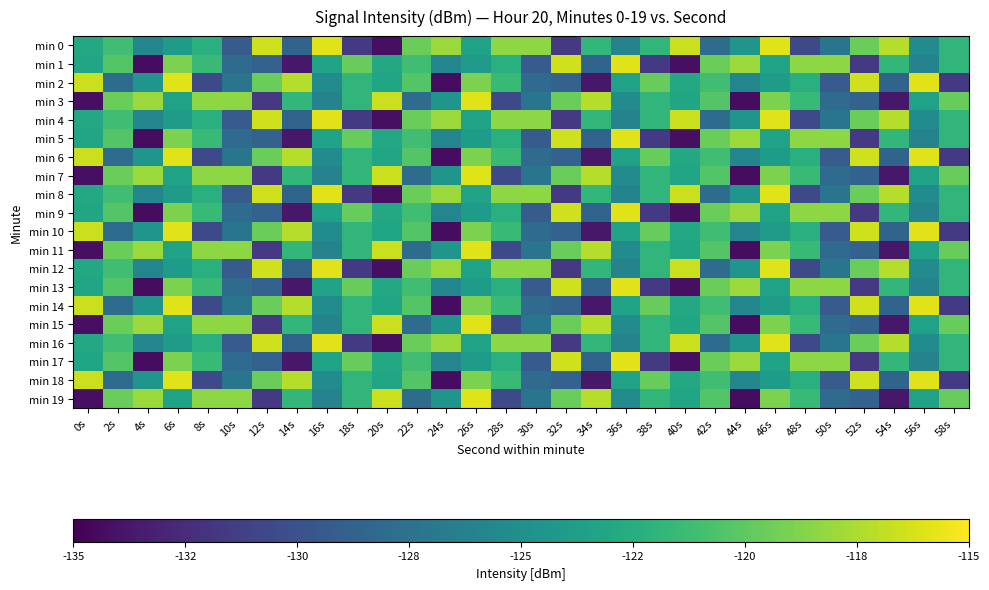

At which category is the sum across all series the highest?

6s